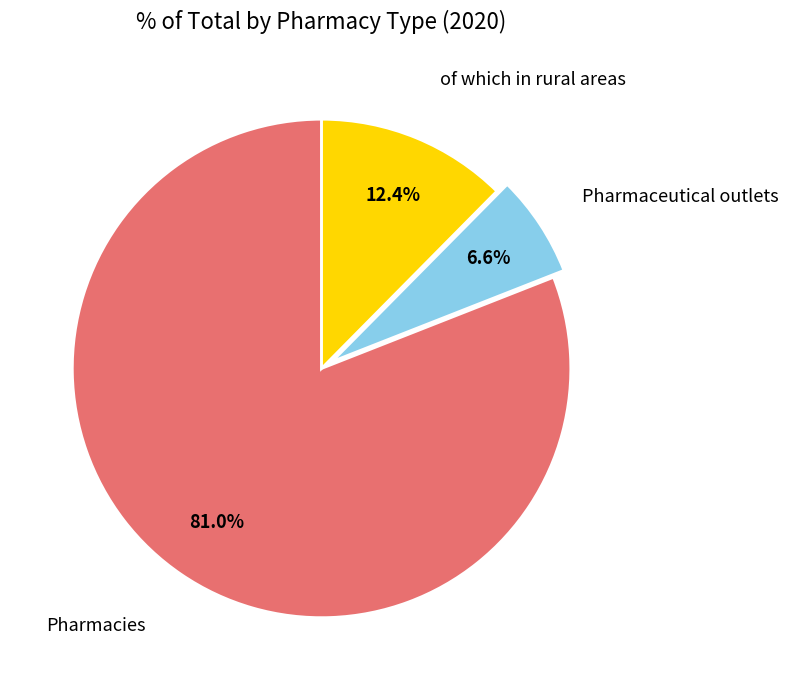

Count the number of slices in the pie.

3